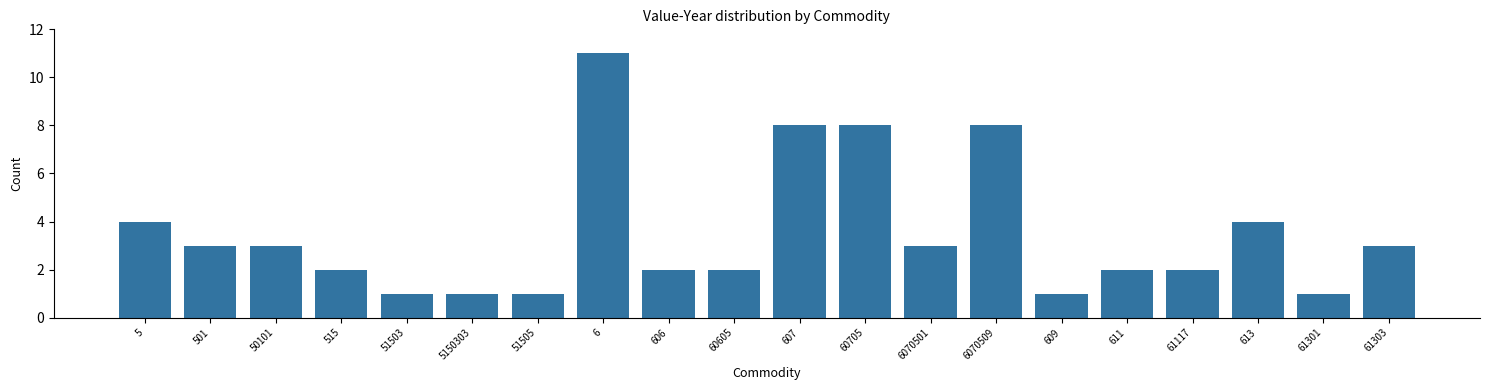

Reading left to right, what are all the values shown in this chart?

5=4	501=3	50101=3	515=2	51503=1	5150303=1	51505=1	6=11	606=2	60605=2	607=8	60705=8	6070501=3	6070509=8	609=1	611=2	61117=2	613=4	61301=1	61303=3